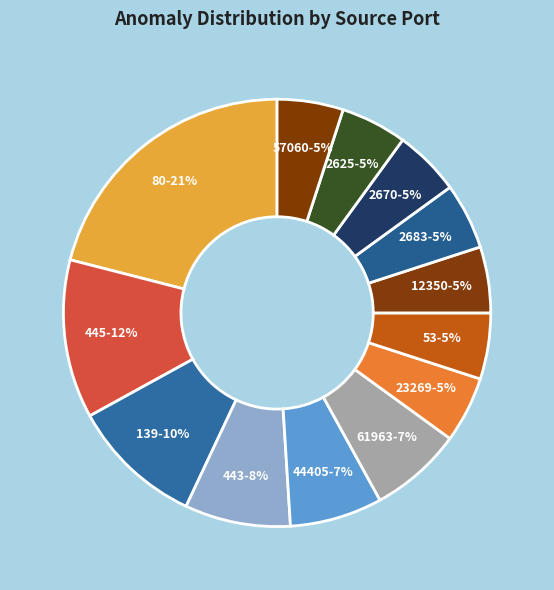

How many segments does this pie chart have?

13